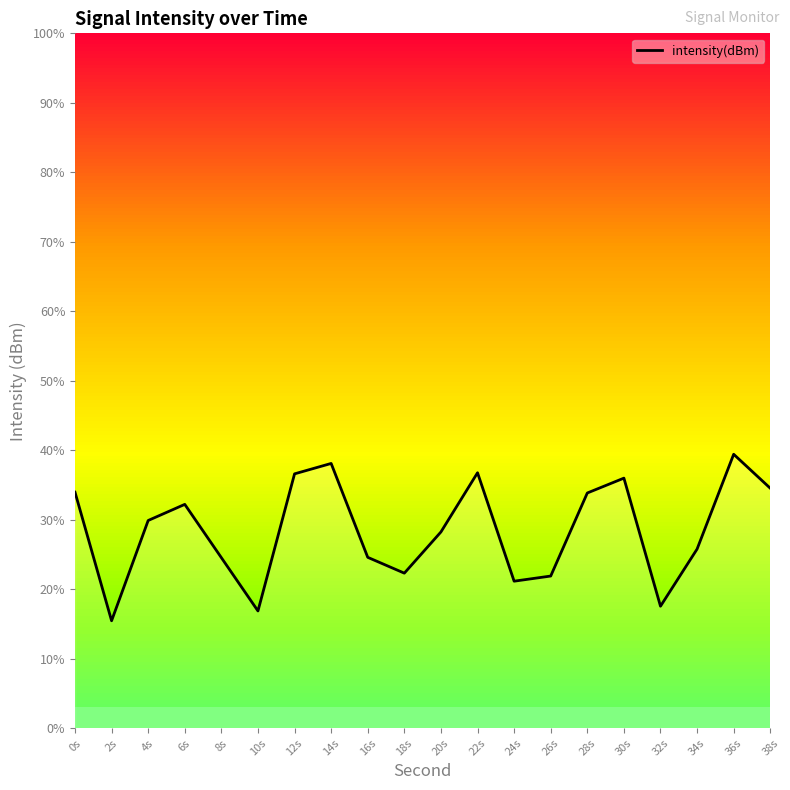

Which category has the highest value across all series?

36s